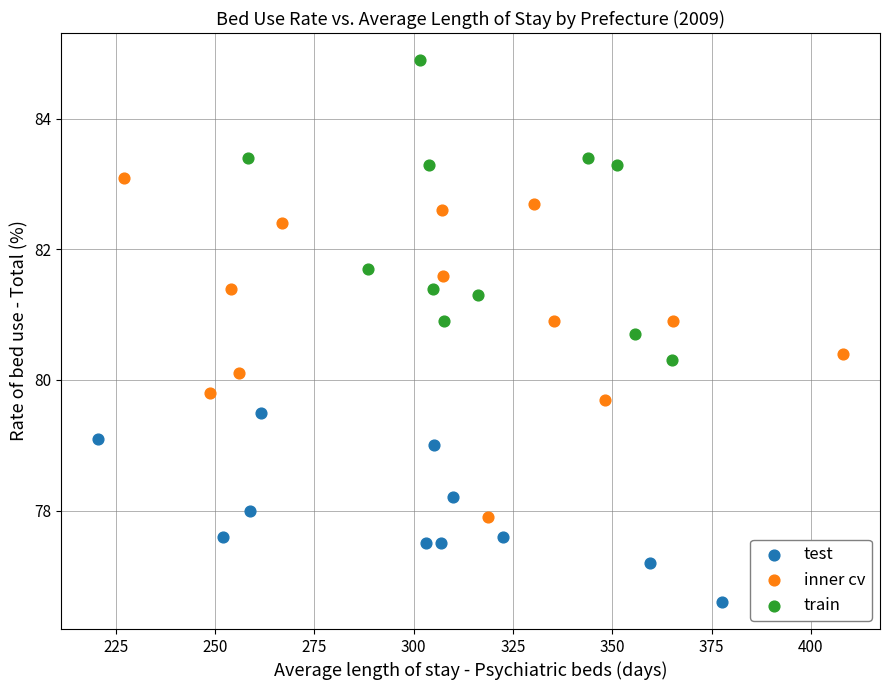

Which series contains the highest Y value?

train